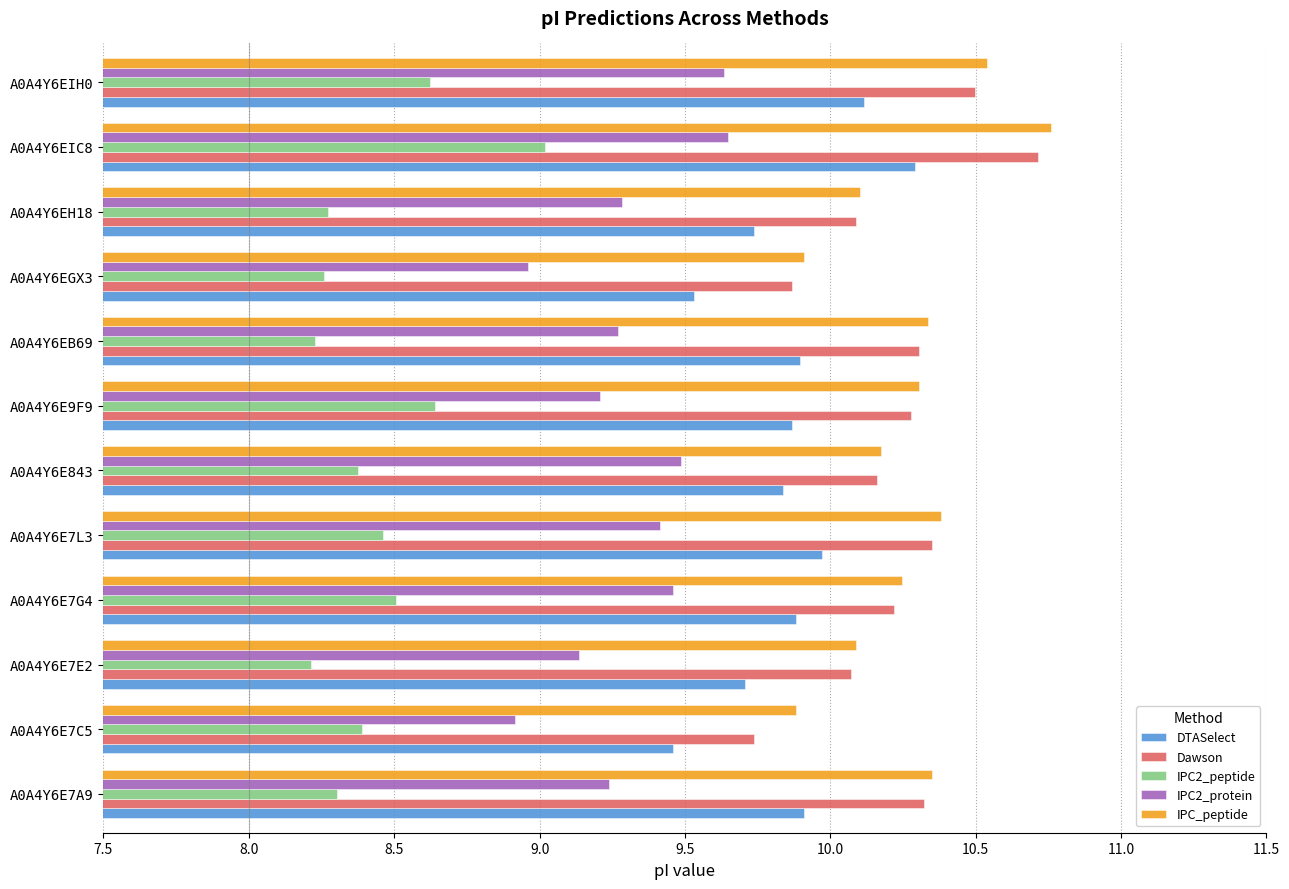

At how many categories does at least one series exceed 9?

12